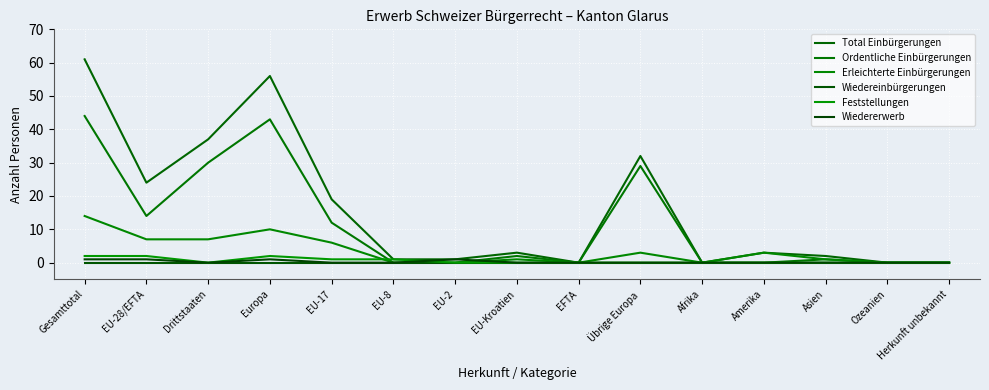

List the labels in order of Erleichterte Einbürgerungen value, largest first.

Gesamttotal, Europa, EU-28/EFTA, Drittstaaten, EU-17, Übrige Europa, Amerika, EU-Kroatien, Asien, EU-8, EU-2, EFTA, Afrika, Ozeanien, Herkunft unbekannt